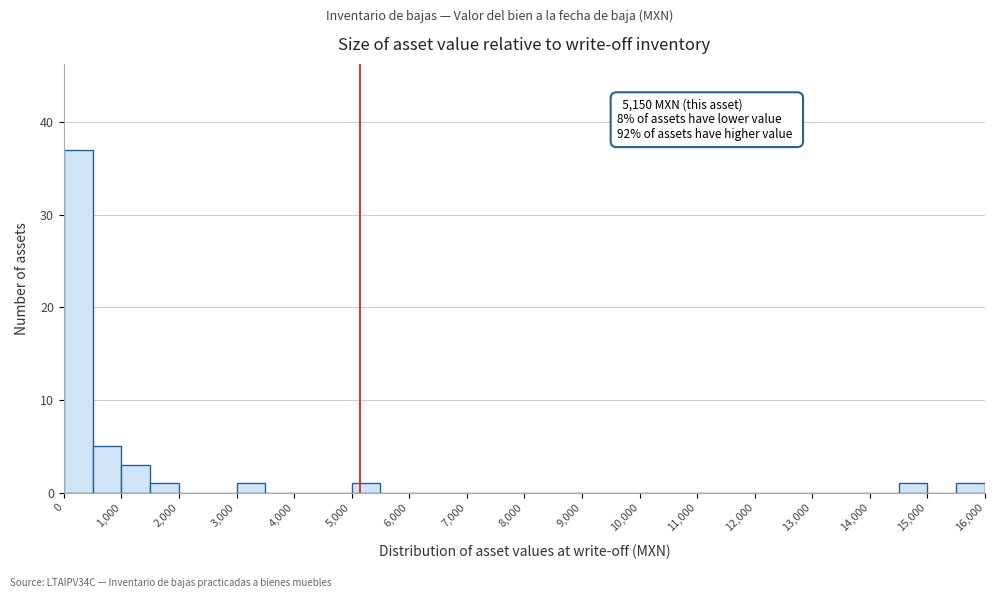

Over which range of the x-axis is the bar tallest?

0 to 500